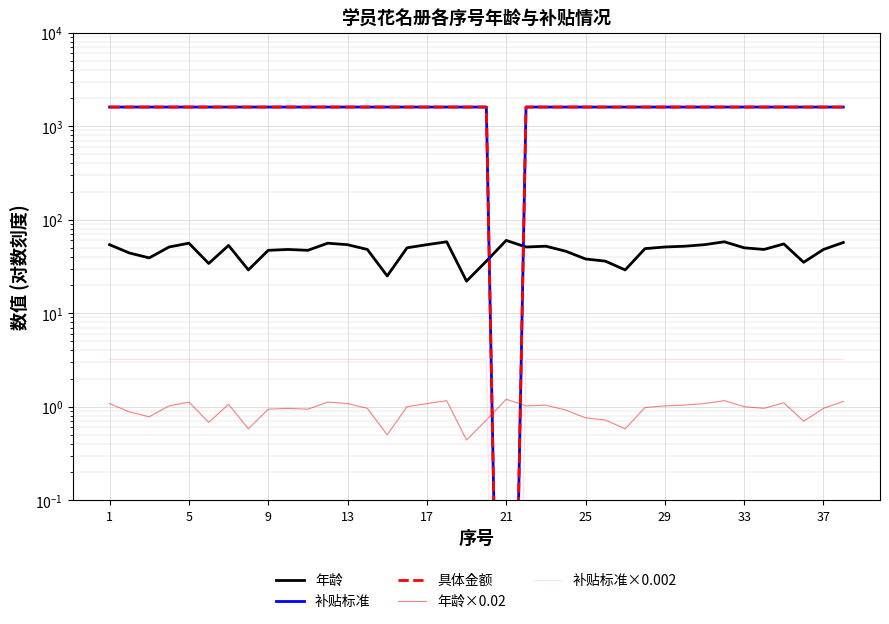

At which label is 补贴标准 closest to 800?

21